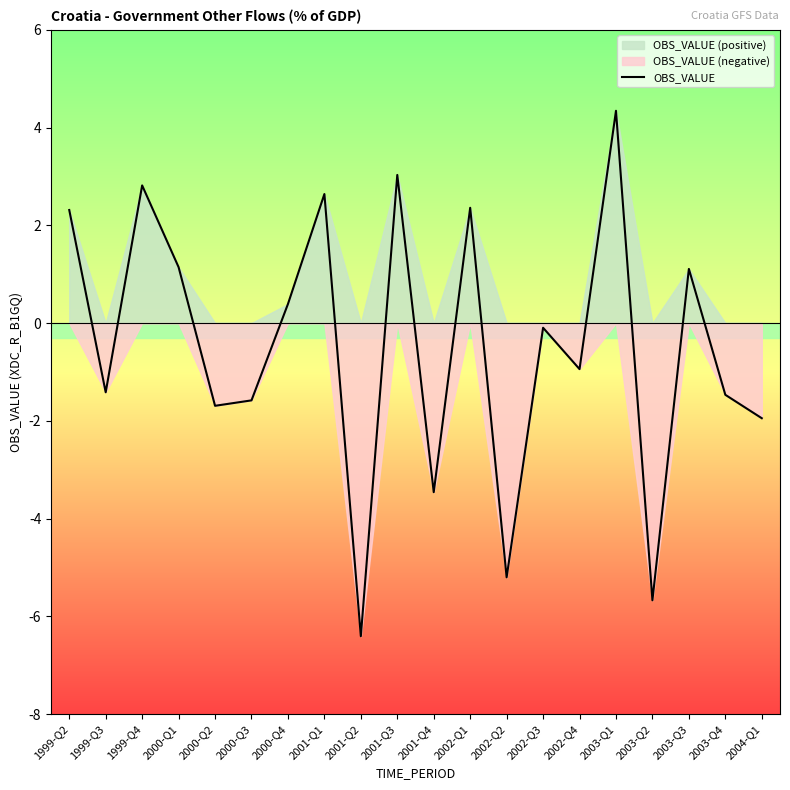

At which category does the data reach its first local valley?

1999-Q3